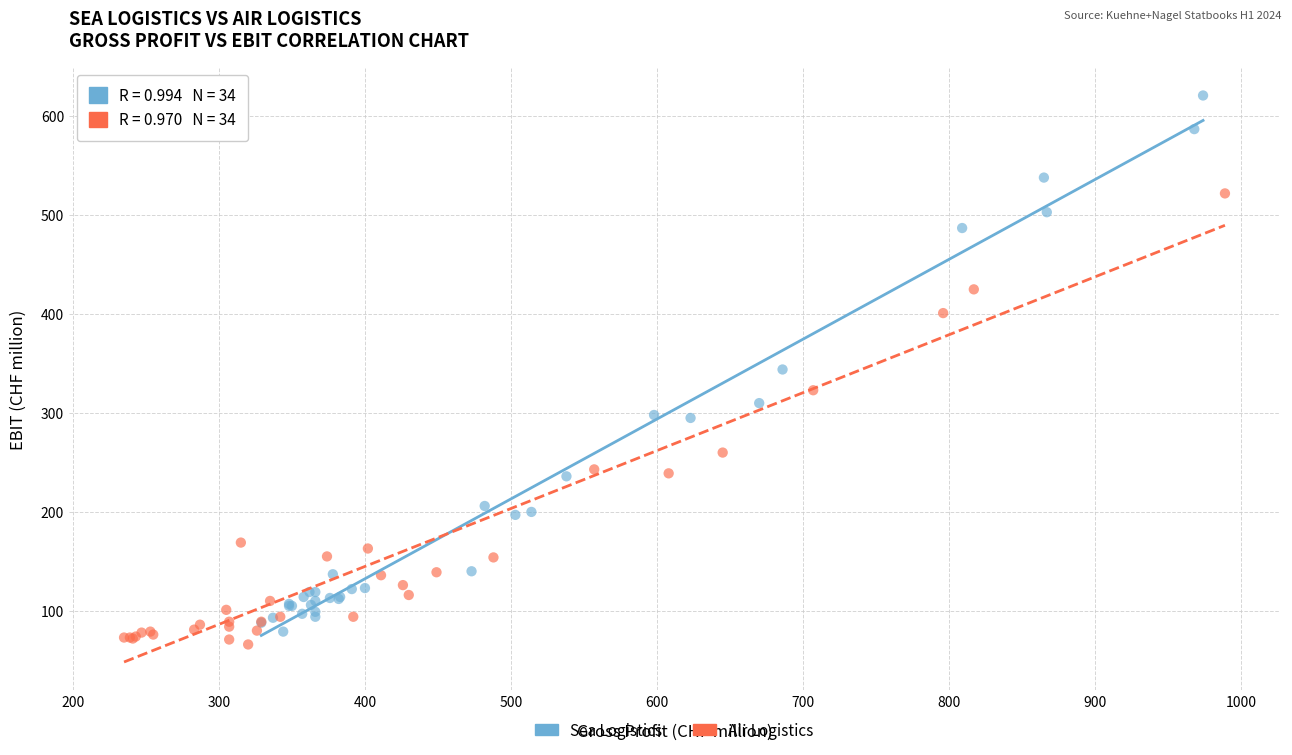

Which series reaches the minimum Y coordinate?

Air Logistics